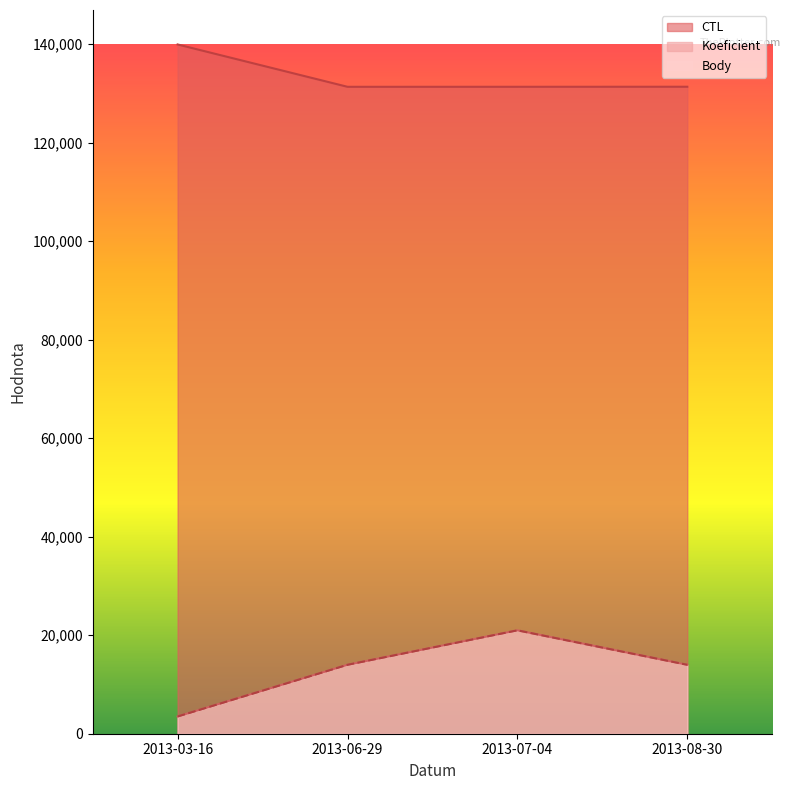

How many categories are shown in the chart?

4